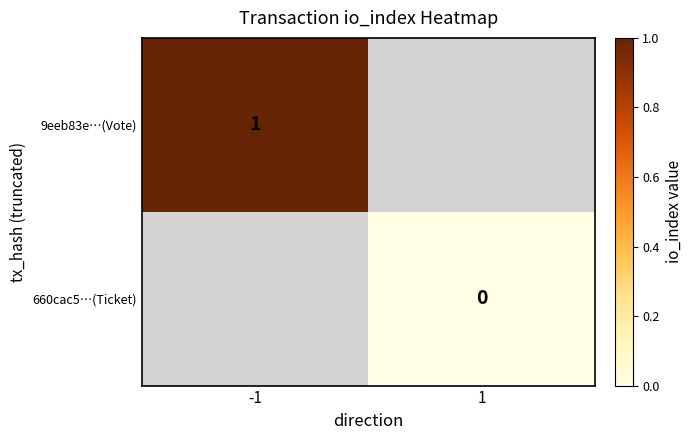

Which series has the widest spread of values?

9eeb83e…(Vote)